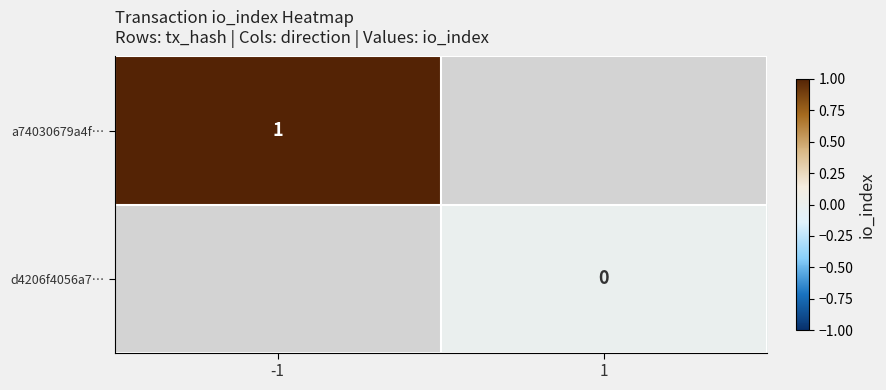

True or false: a74030679a4f… has a value of 1 at -1.

True